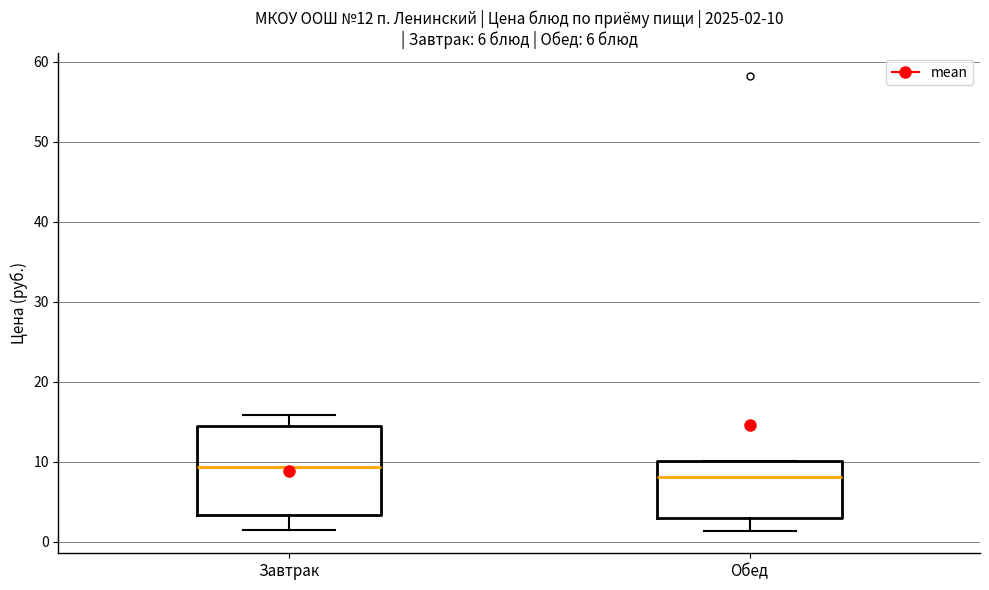

Comparing the boxes themselves (not the whiskers), which one is the tallest?

Завтрак